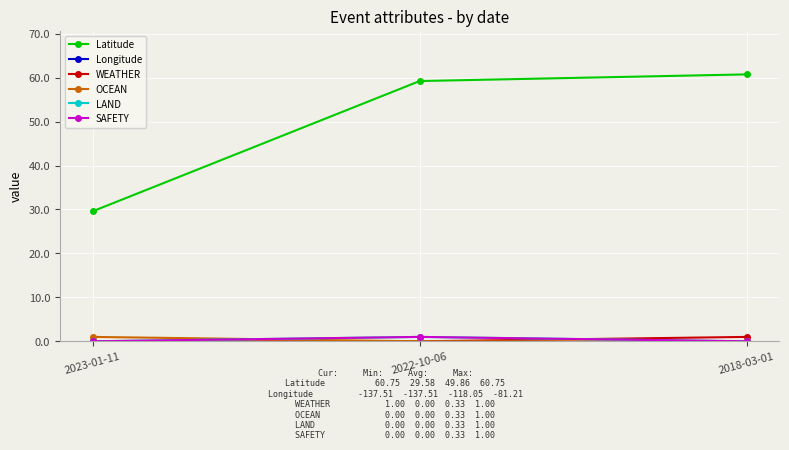

What position from the left is 2018-03-01?

3